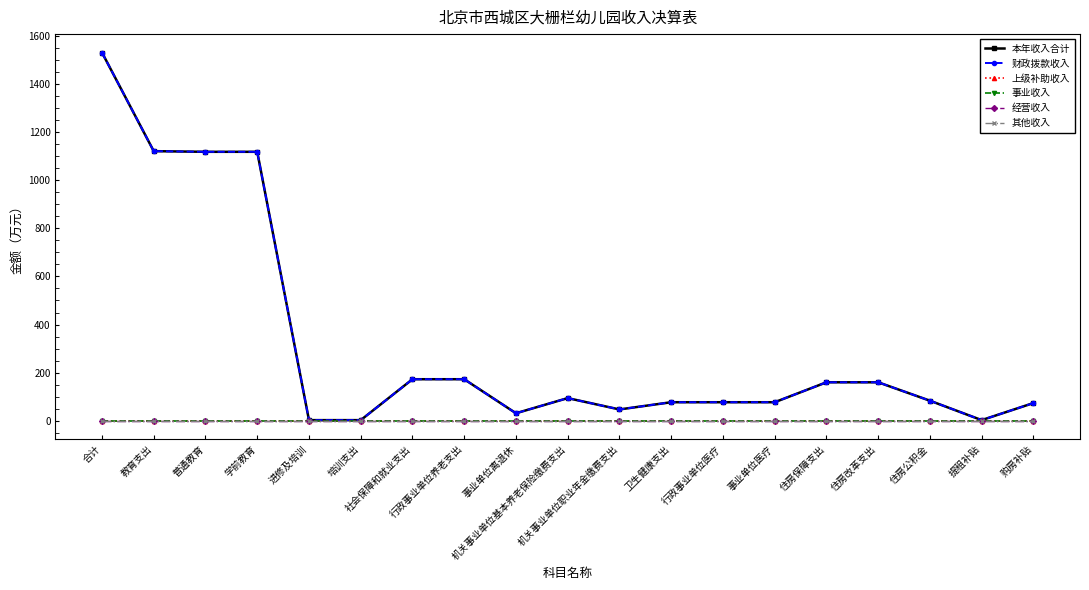

At which category does 本年收入合计 reach its first local peak?

机关事业单位基本养老保险缴费支出